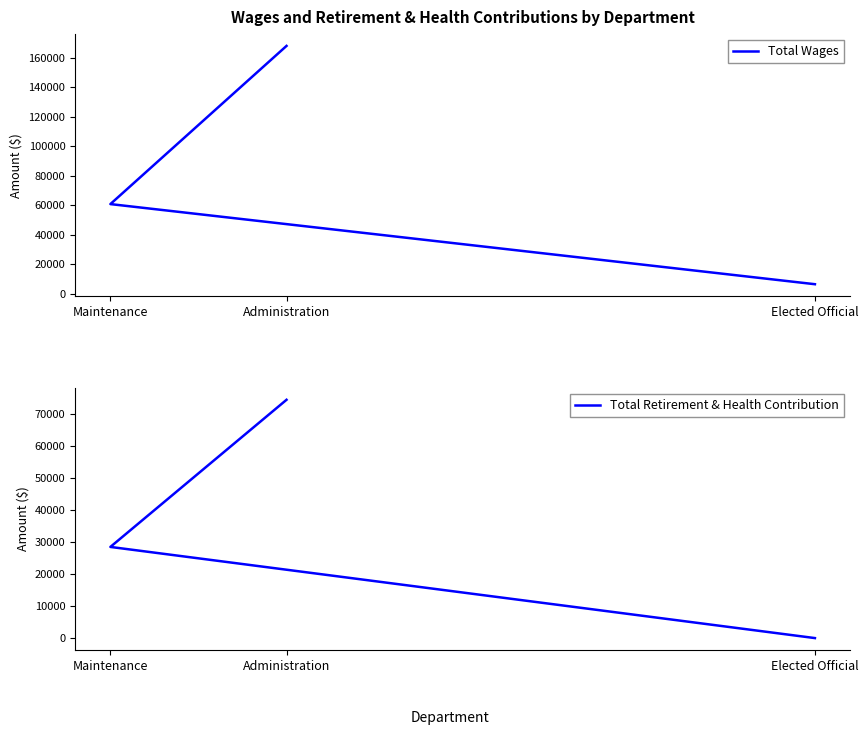

List the series in order of their overall mean, lowest first.

Total Retirement & Health Contribution, Total Wages